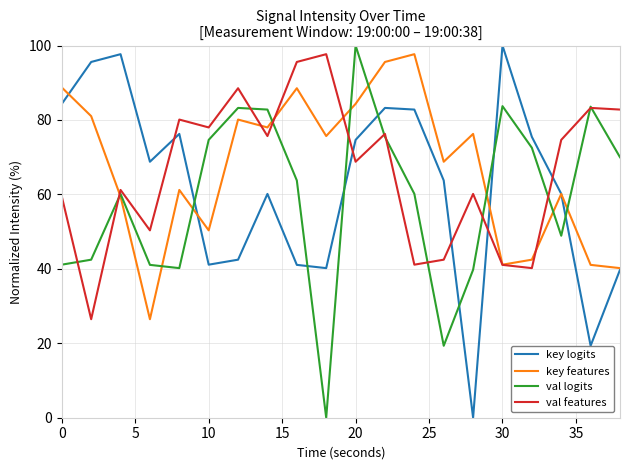

What is the average value of the key features series?

66.9